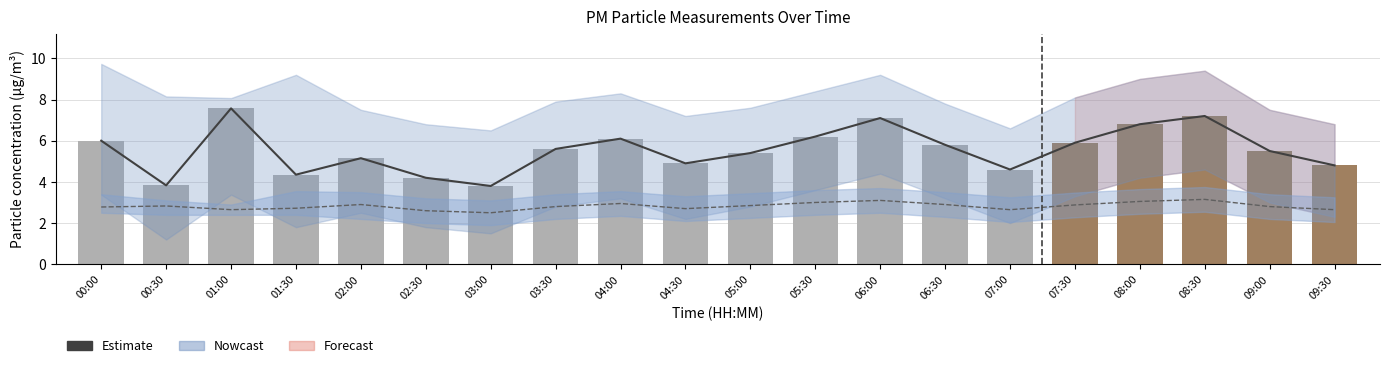

Reading right to left, what are all the values shown in this chart?

P1 (PM10): 4.8	5.5	7.2	6.8	5.9	4.6	5.8	7.1	6.2	5.4	4.9	6.1	5.6	3.8	4.2	5.2	4.3	7.6	3.8	6.0
P2 (PM2.5): 2.6	2.8	3.1	3.0	2.9	2.6	2.9	3.1	3.0	2.9	2.7	3.0	2.8	2.5	2.6	2.9	2.7	2.6	2.8	2.8
Nowcast: 4.8	5.5	7.2	6.8	5.9	4.6	5.8	7.1	6.2	5.4	4.9	6.1	5.6	3.8	4.2	5.2	4.3	7.6	3.8	6.0